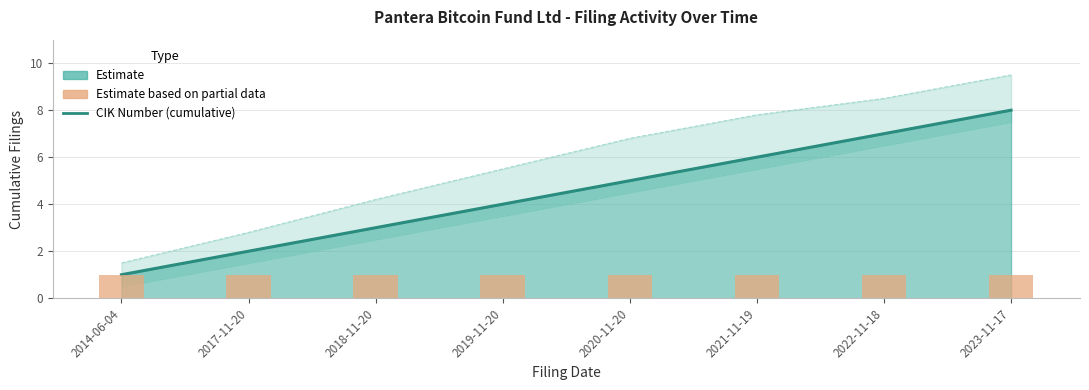

Count the CIK Number (cumulative) values in the range 3 to 7.

5